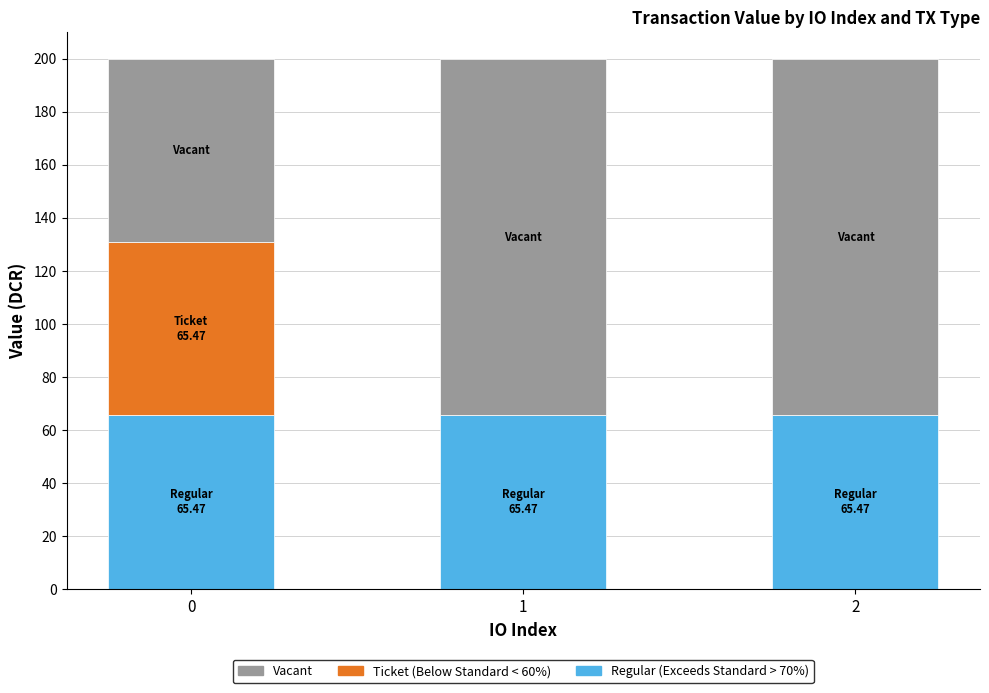

What is the total value across all series at 2?

200.0